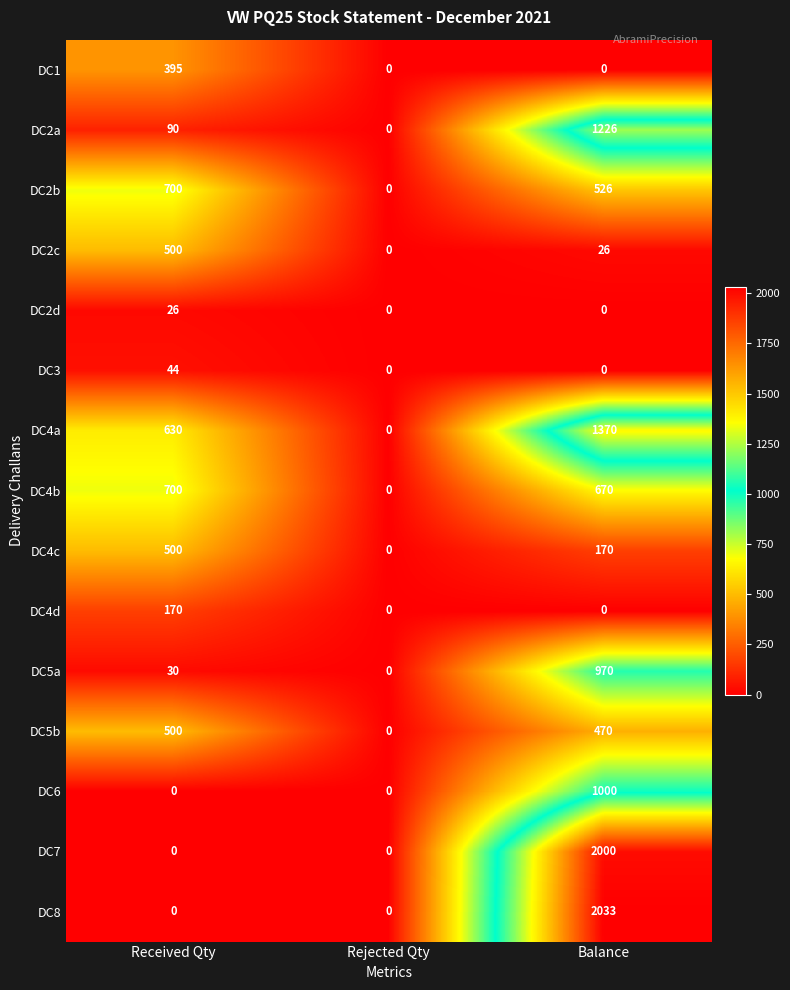

Which series has the widest spread of values?

DC8